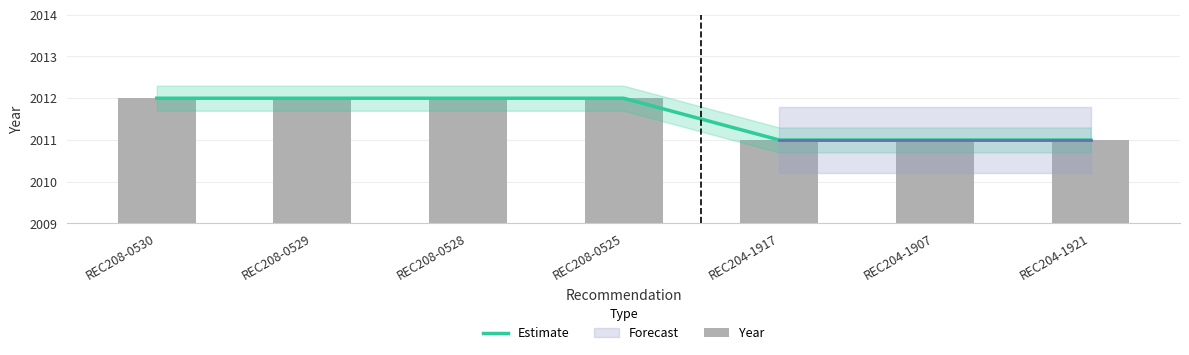

At how many categories does at least one series exceed 2011?

4